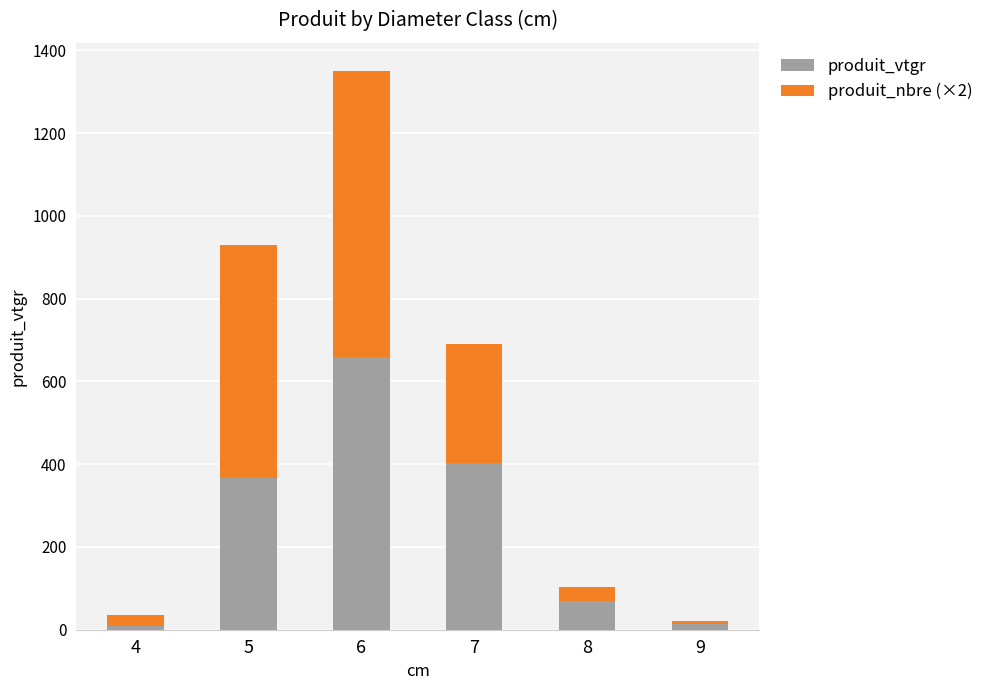

What is the difference between the maximum and second lowest values in the produit_vtgr series?

644.4